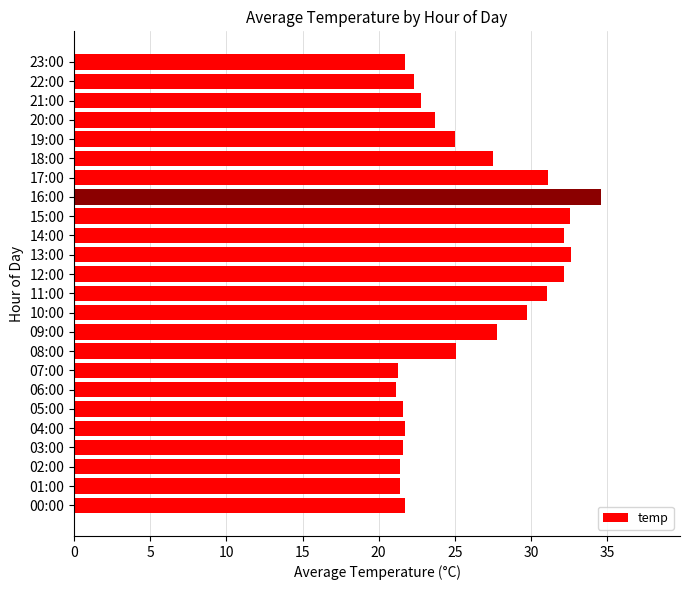

The value at 21:00 is 22.8. True or false?

True